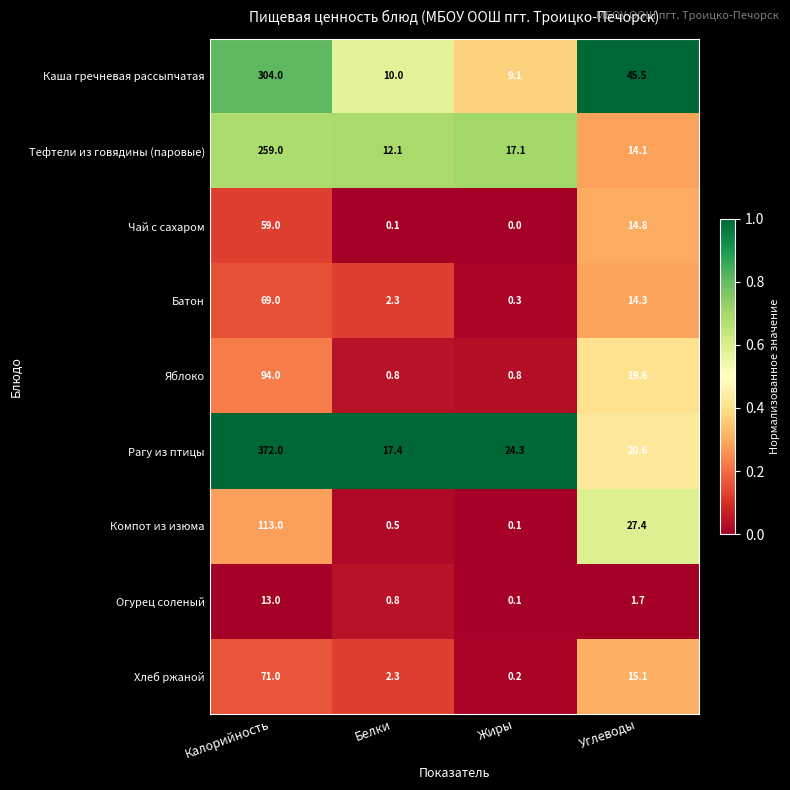

The Рагу из птицы series shows 16.3 at Жиры. True or false?

False